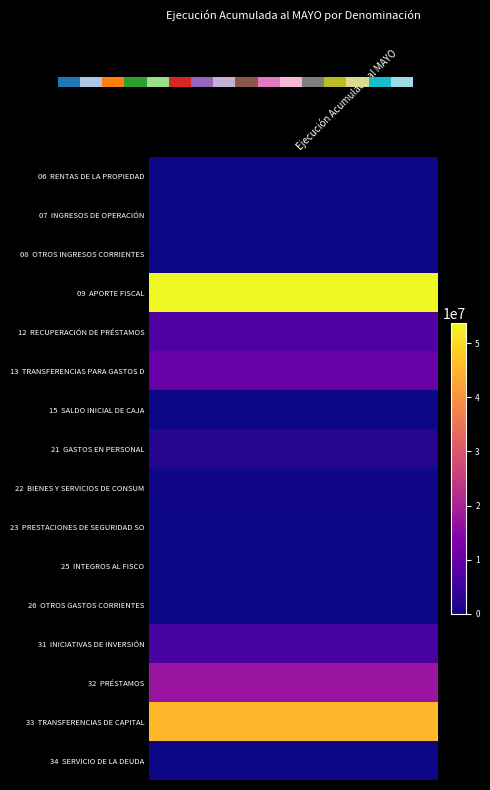

Between 13 and 2, which is larger?

13